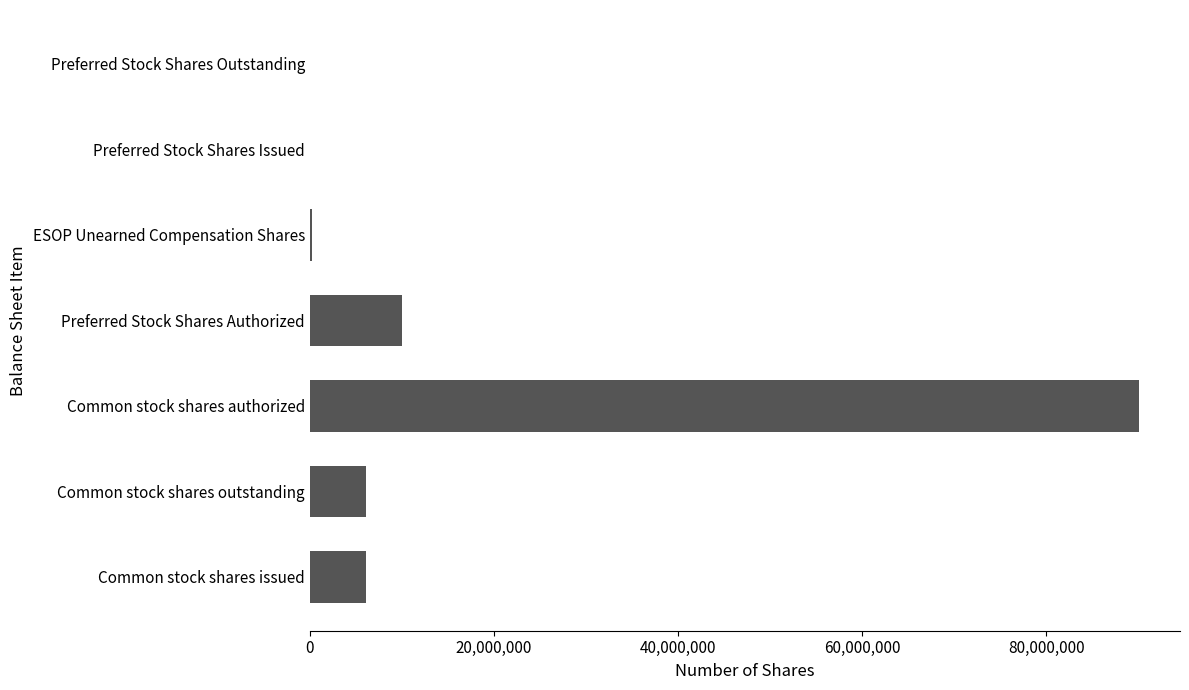

At which label is the value closest to 45000000?

Preferred Stock Shares Authorized